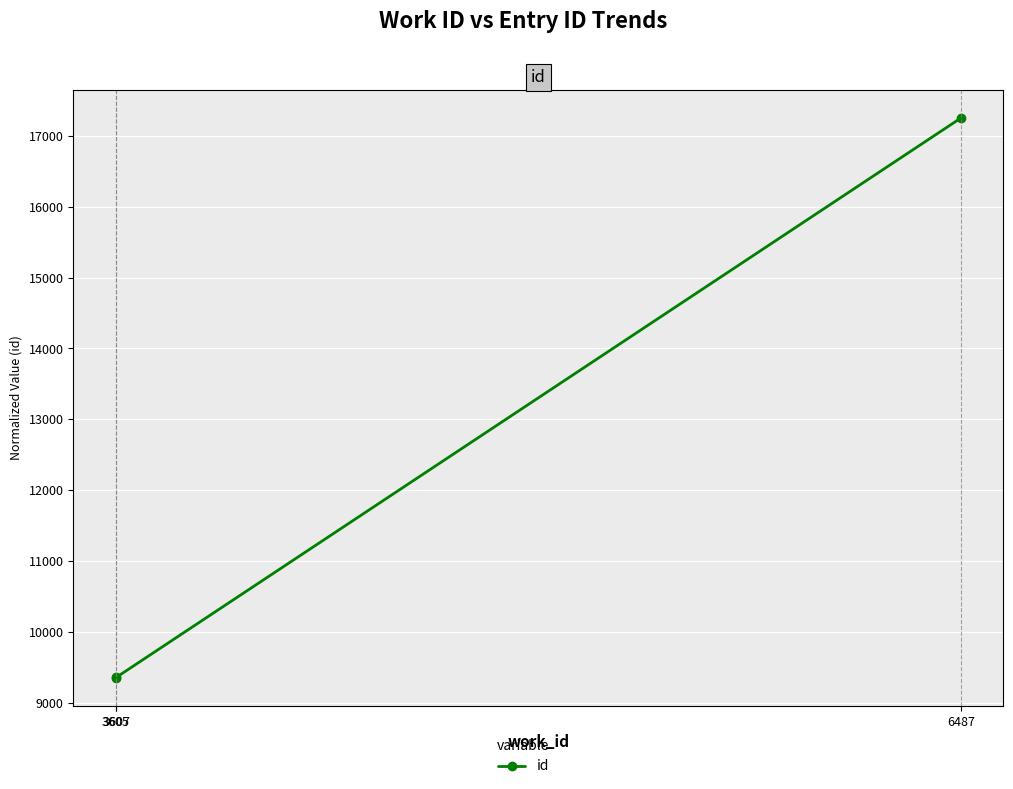

What is the average value?

11986